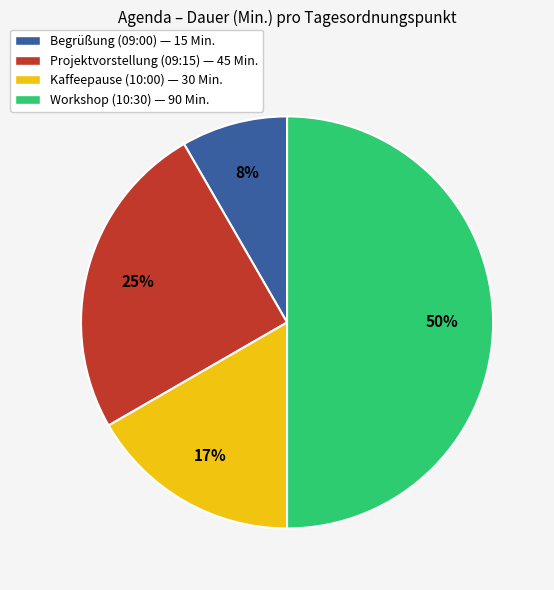

Does Begrüßung (09:00) — 15 Min. represent more than half of the total?

No